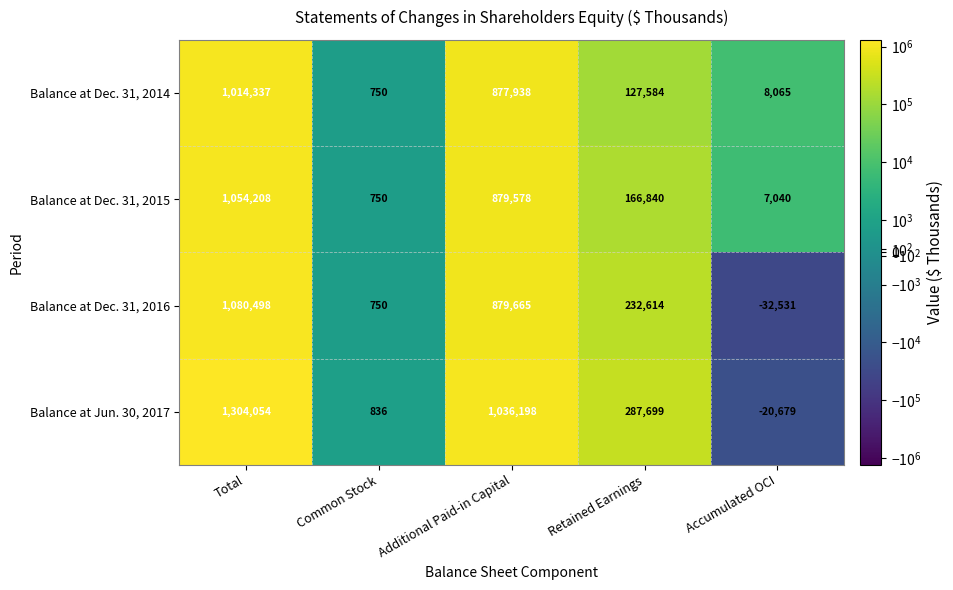

At which category is the sum across all series the highest?

Total